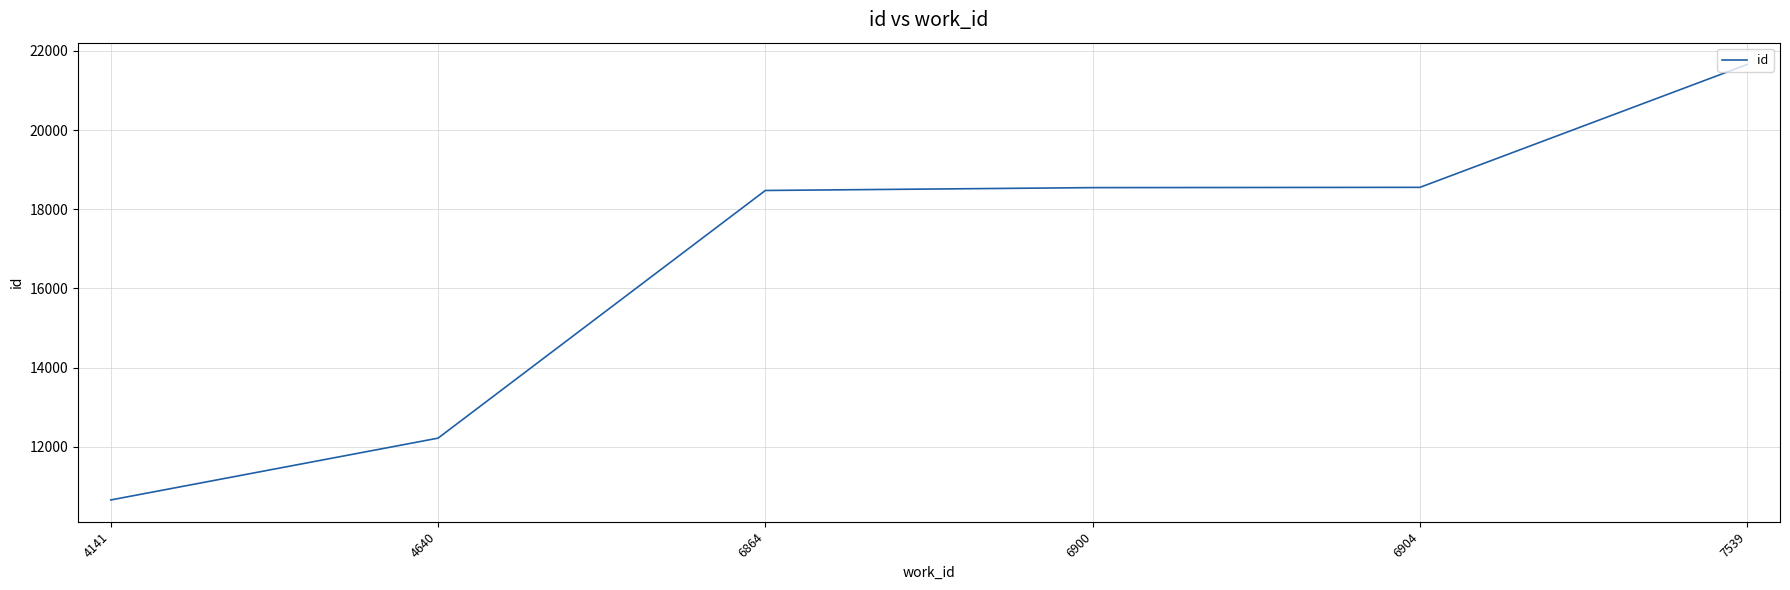

Between 4640 and 6900, which is larger?

6900